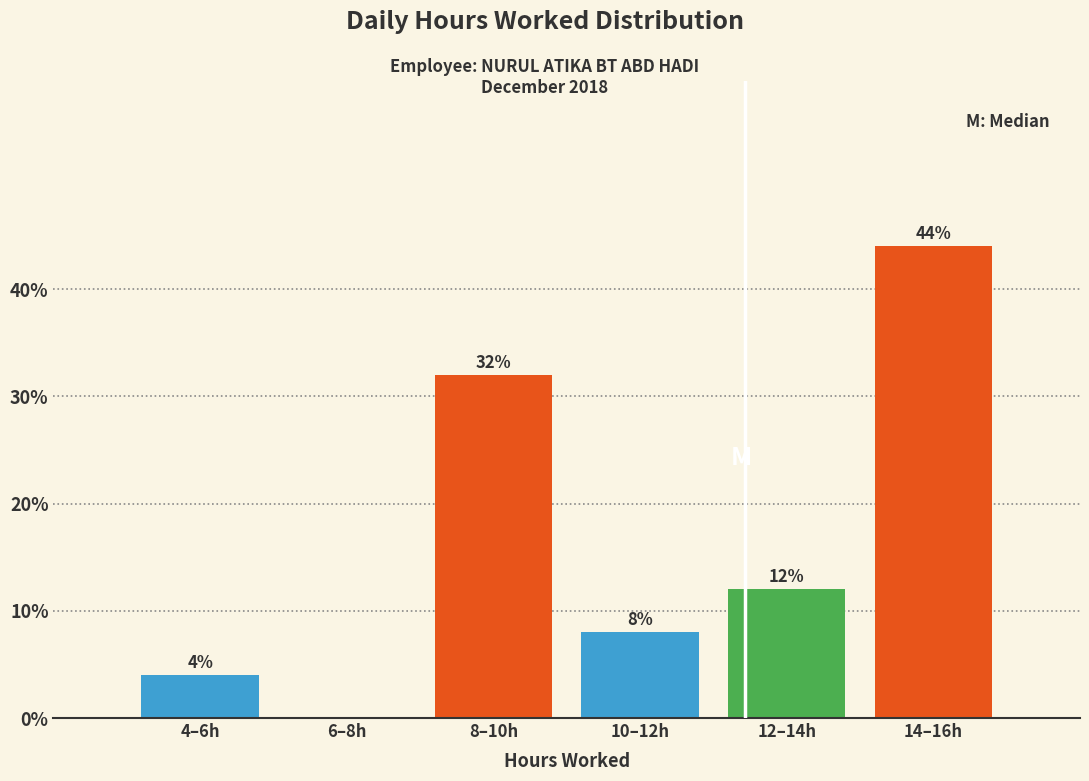

Reading right to left, extract all data points from this chart.

14–16h=44	12–14h=12	10–12h=8	8–10h=32	6–8h=0	4–6h=4